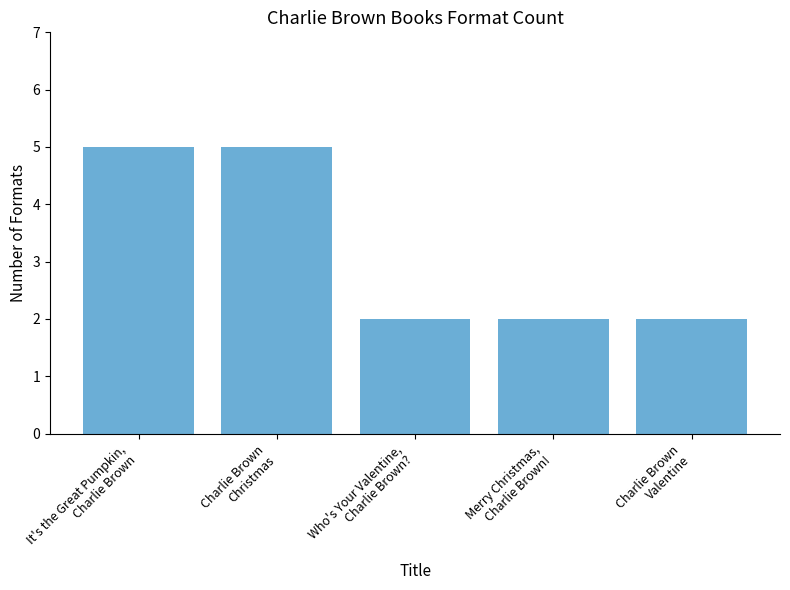

What is the ratio of the value at Charlie Brown
Christmas to the value at Merry Christmas,
Charlie Brown!?

2.5